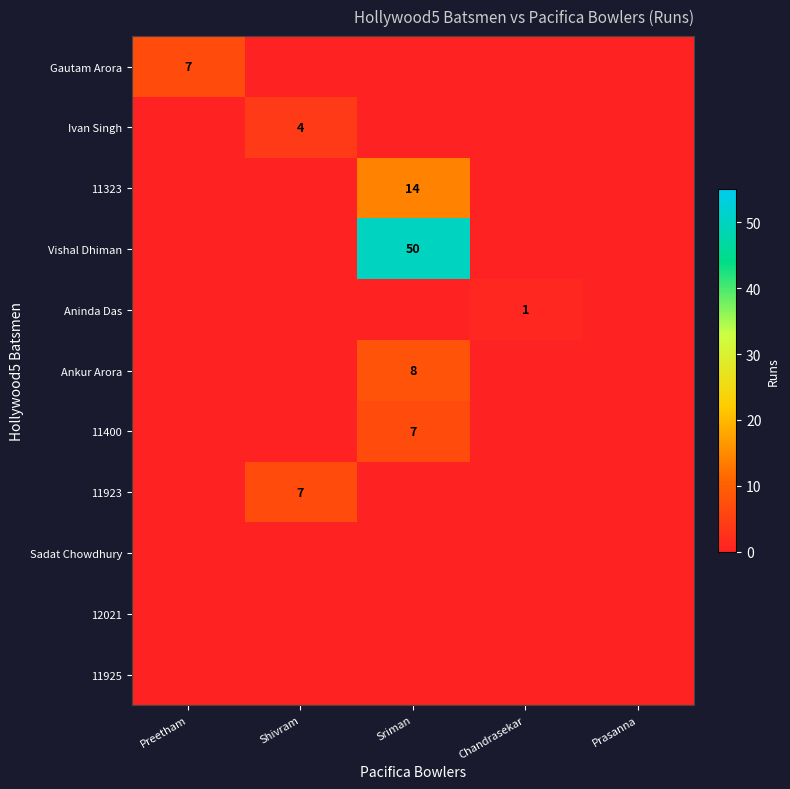

True or false: 11400 has a value of 11 at Sriman.

False